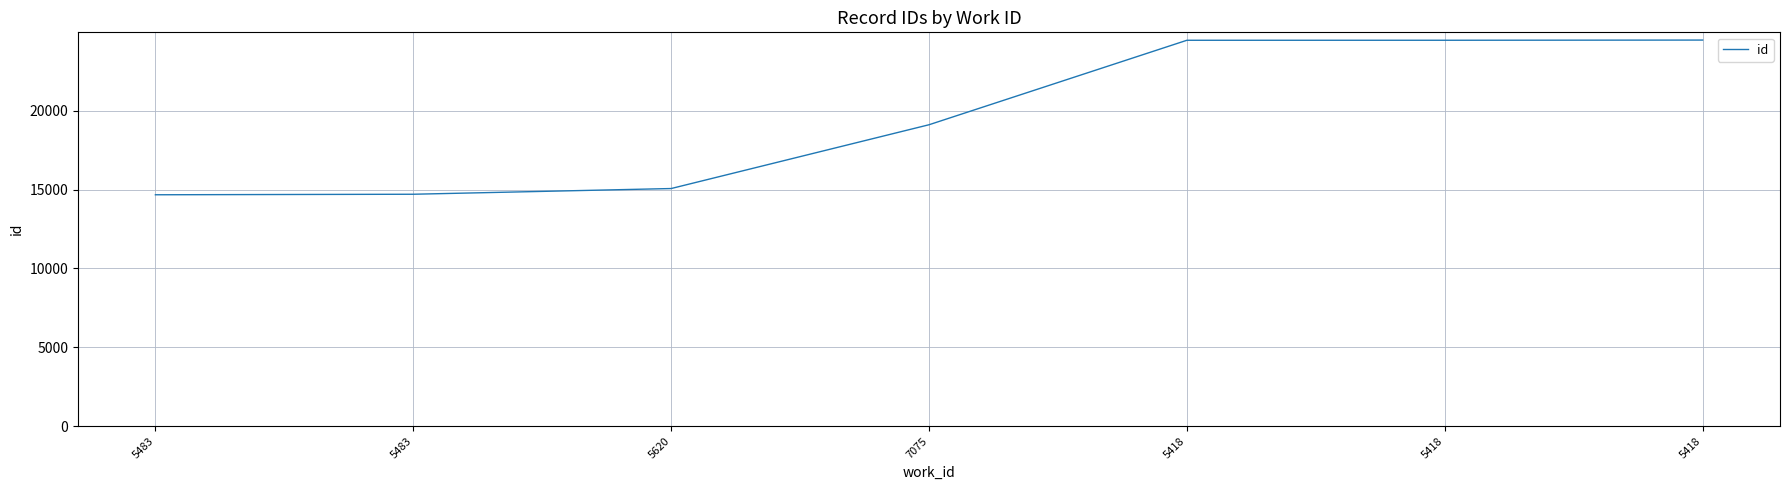

List the labels in order of value, largest first.

5418, 5418, 5418, 7075, 5620, 5483, 5483